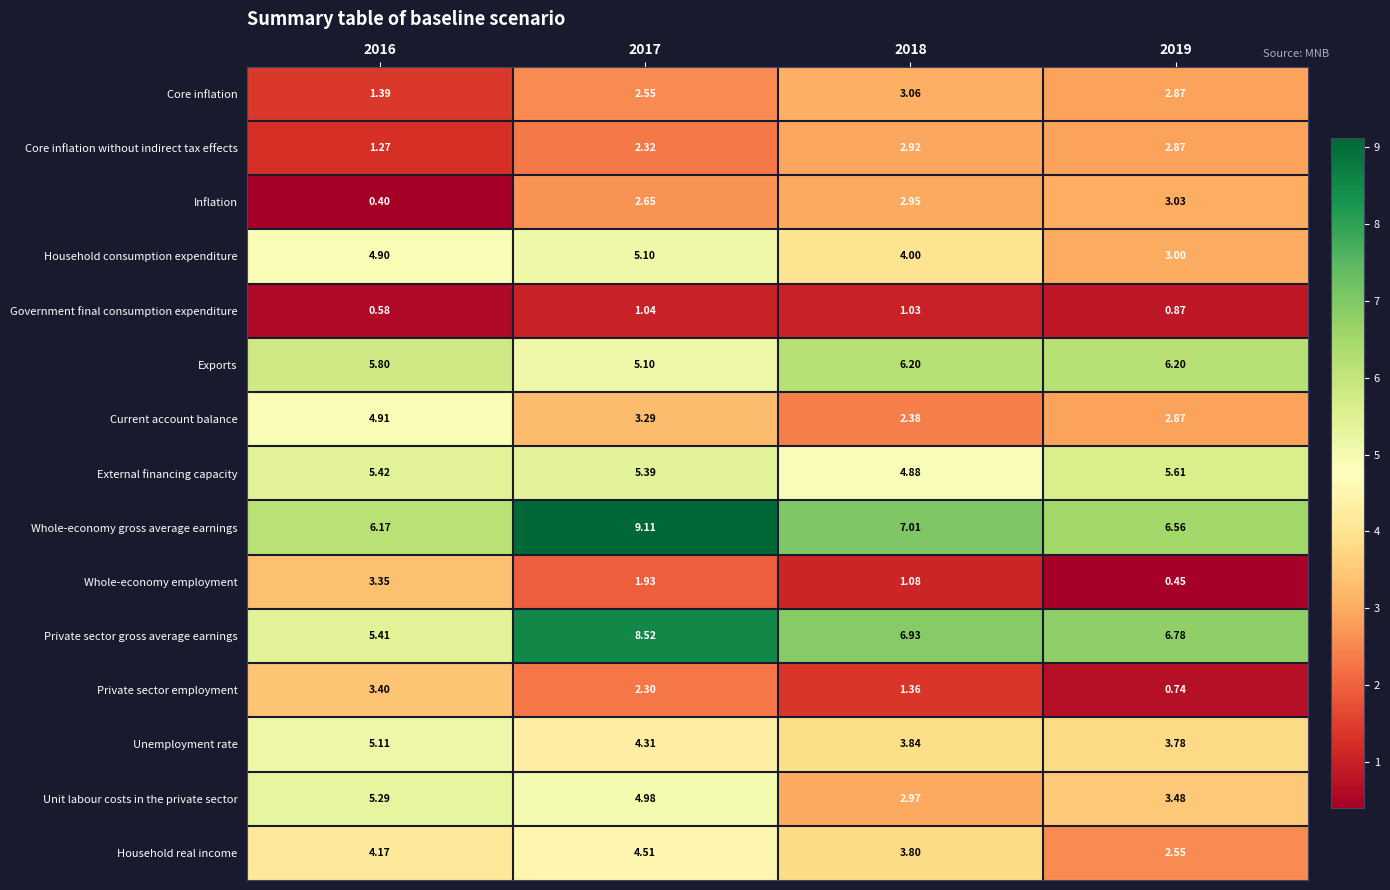

Which series has the largest total across all categories?

Whole-economy gross average earnings